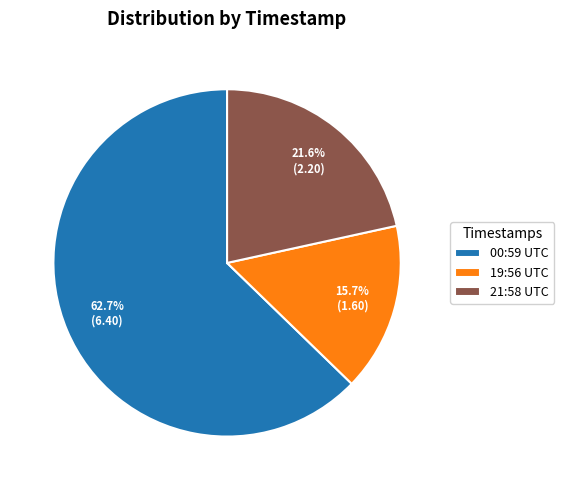

How much of the chart is everything except 19:56 UTC?

84.3%